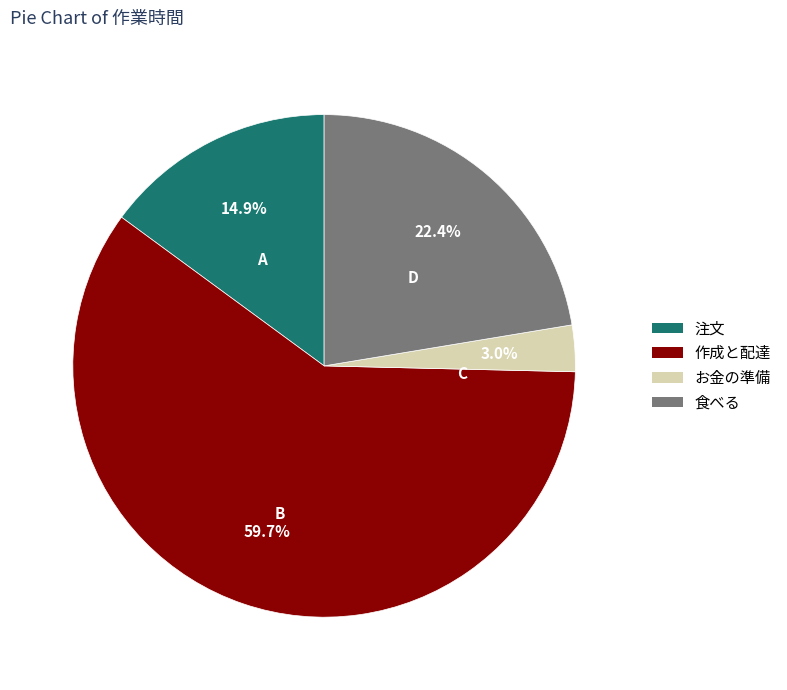

Approximately how many times larger is the value at 食べる compared to 注文?

1.5